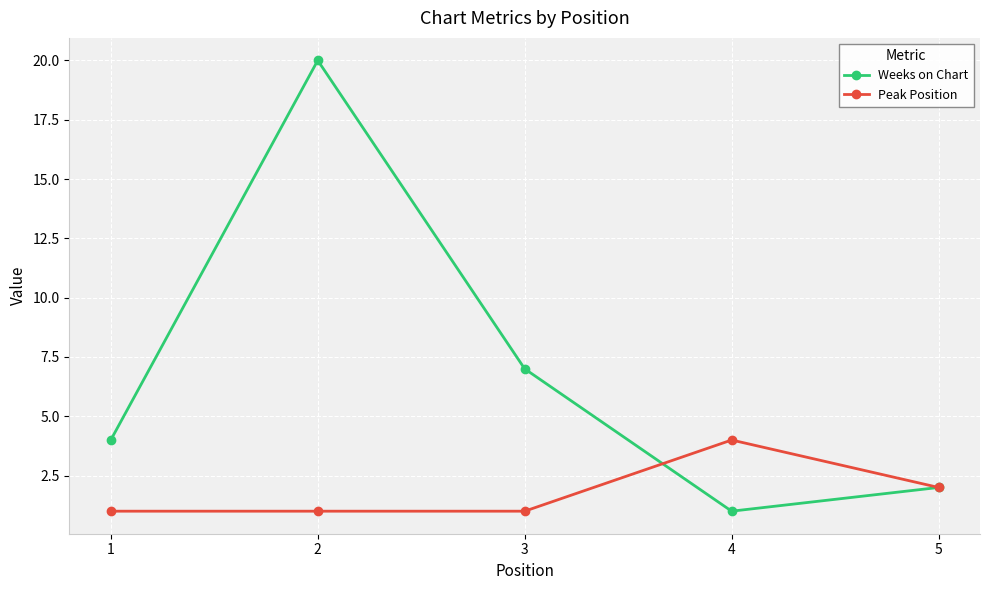

Between 4 and 5, which series saw the biggest shift?

Peak Position